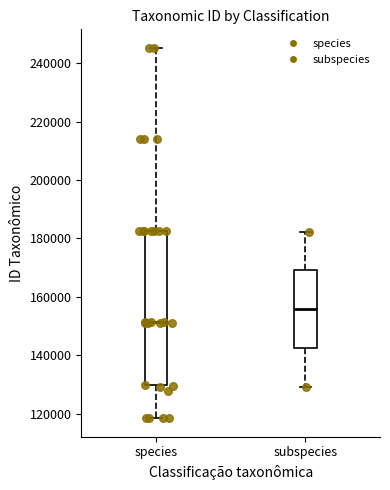

Reading left to right, transcribe this box plot: for each box, give where its median line is, the range the box spans, and where its two whiskers end, as read against the y-axis. The values are not printed on the chart, so give them approximately, as read against the axis.

species: median 152000, box 130000 to 182000, whiskers 118000 to 246000
subspecies: median 156000, box 142000 to 170000, whiskers 130000 to 182000